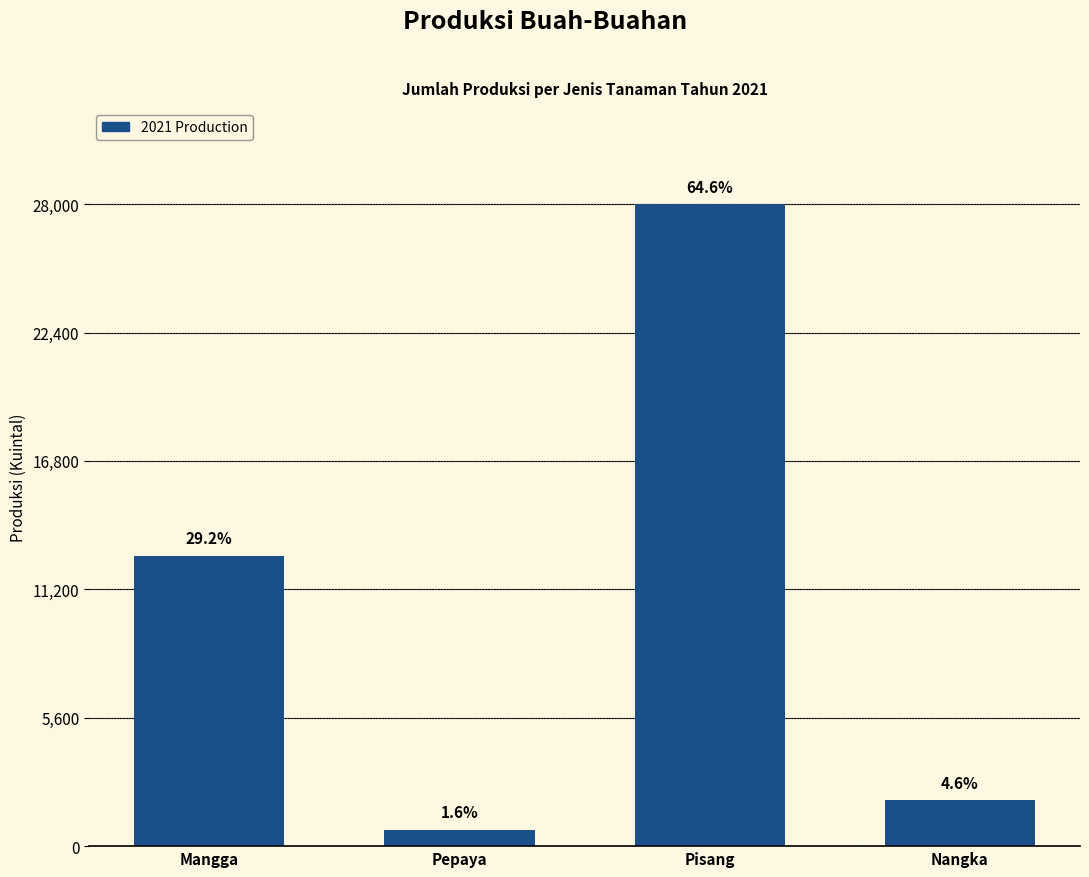

Does the chart contain any negative values?

No